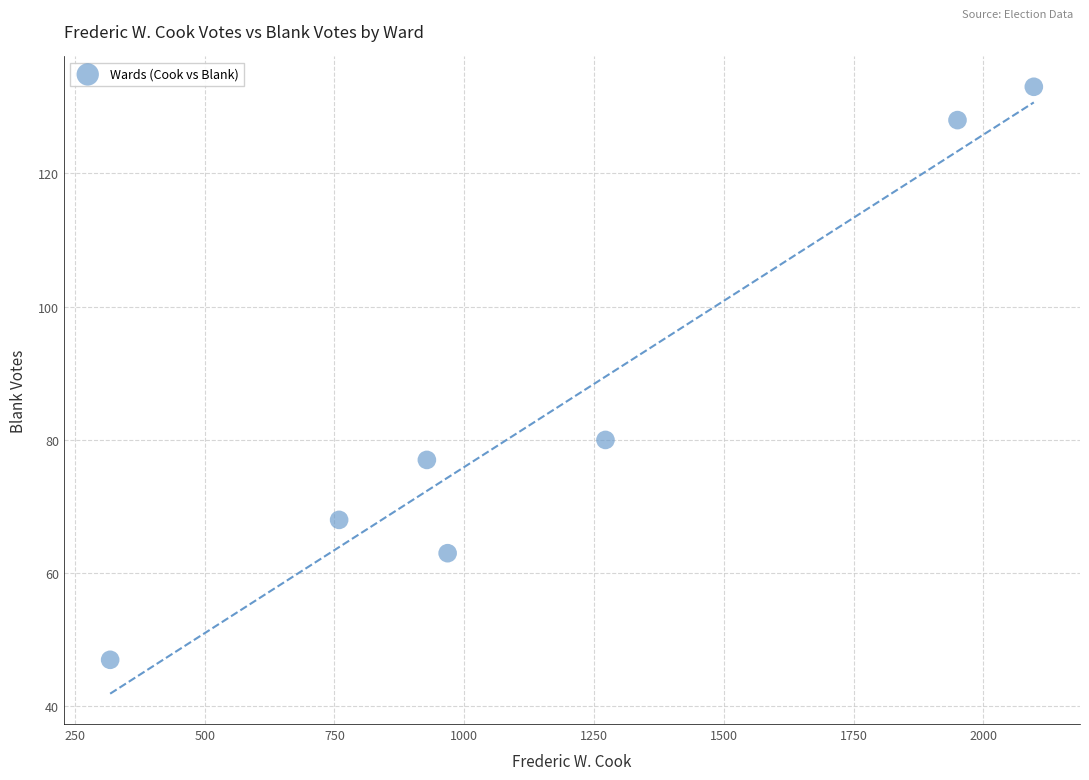

What is the average X value?

1185